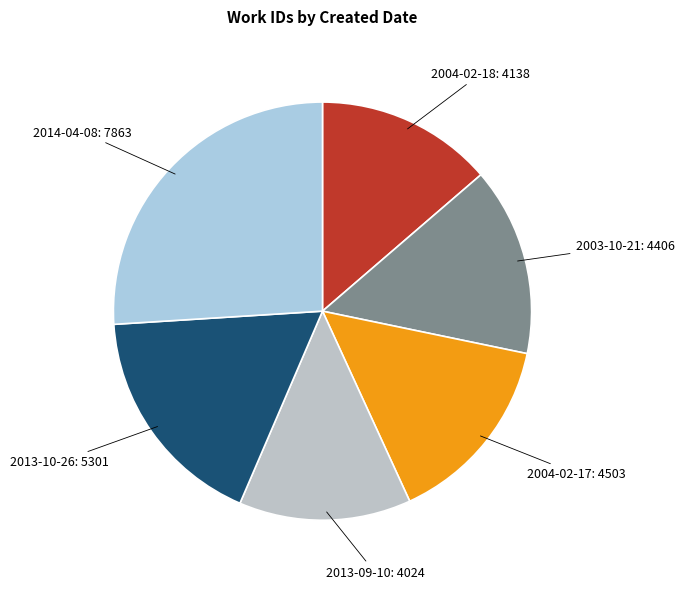

Is it true that 2003-10-21 is 22% of the pie?

False